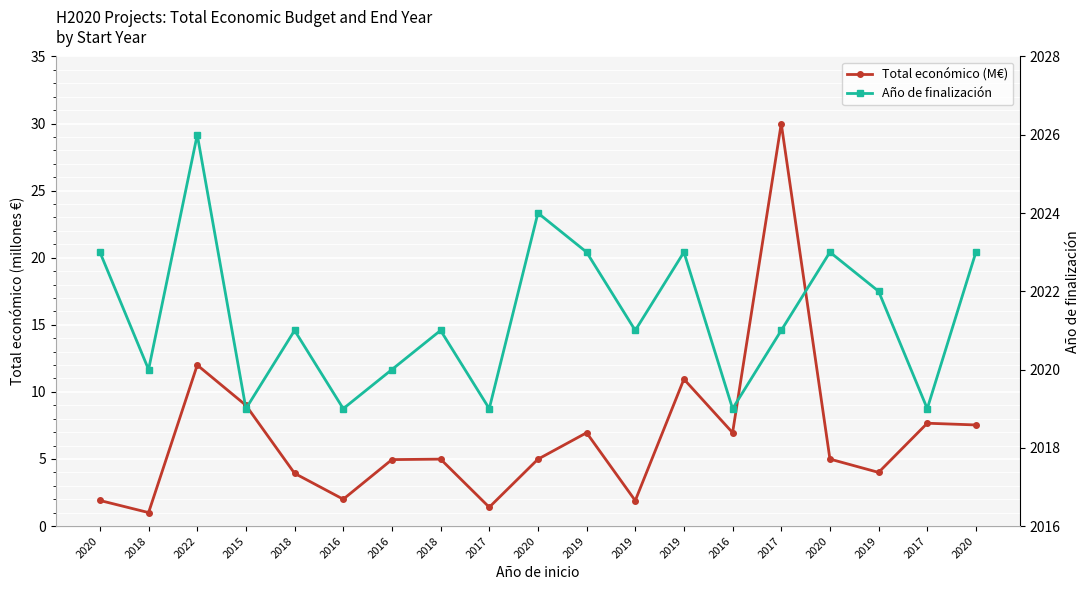

How many lines are shown in the chart?

2